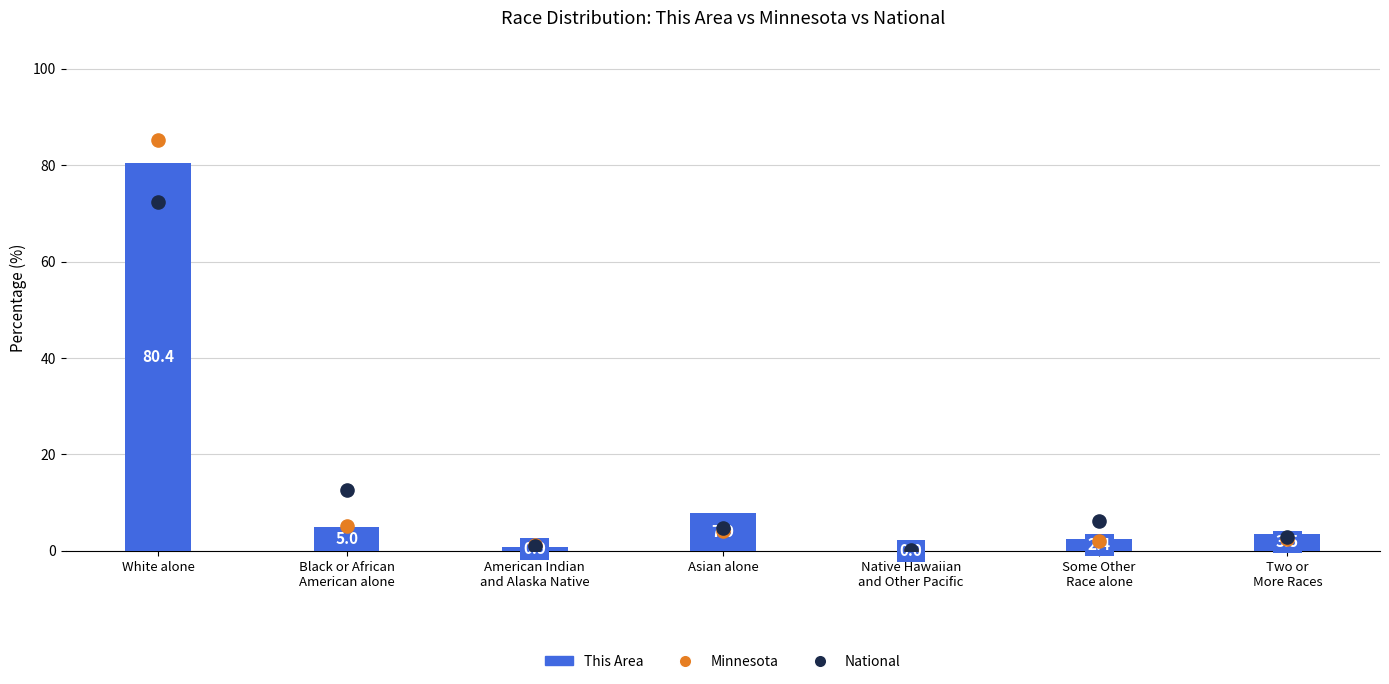

At how many categories does at least one series exceed 41?

1